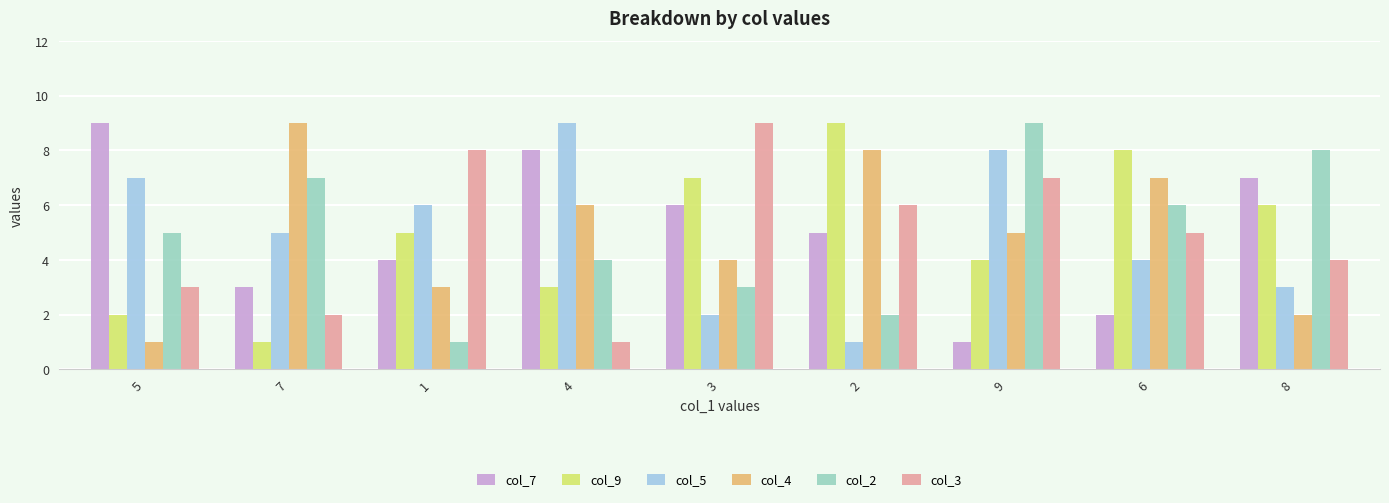

What is the difference between the maximum and minimum values in the col_7 series?

8